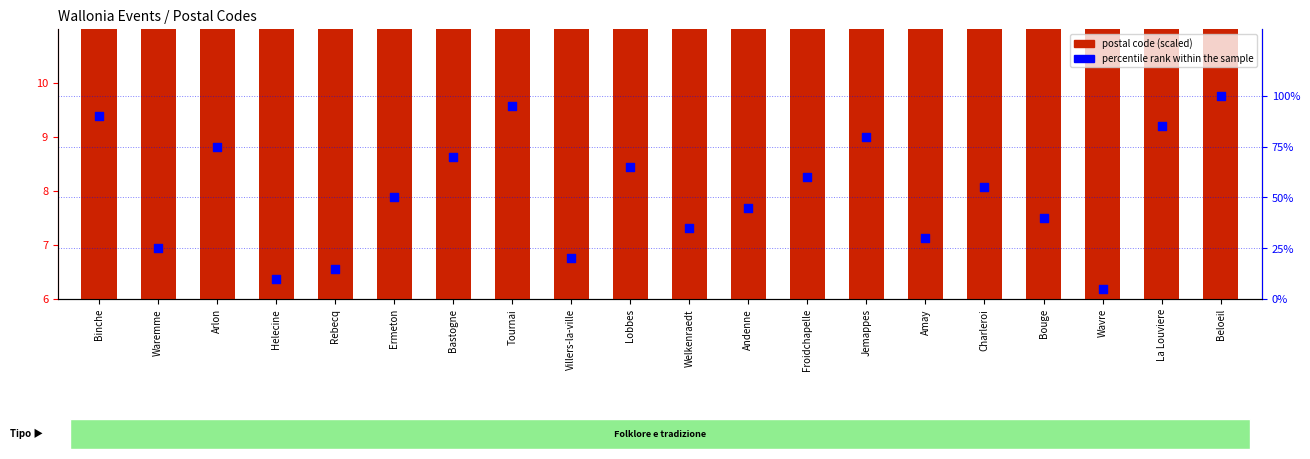

Which series has the largest Y range (max minus min)?

percentile rank within the sample